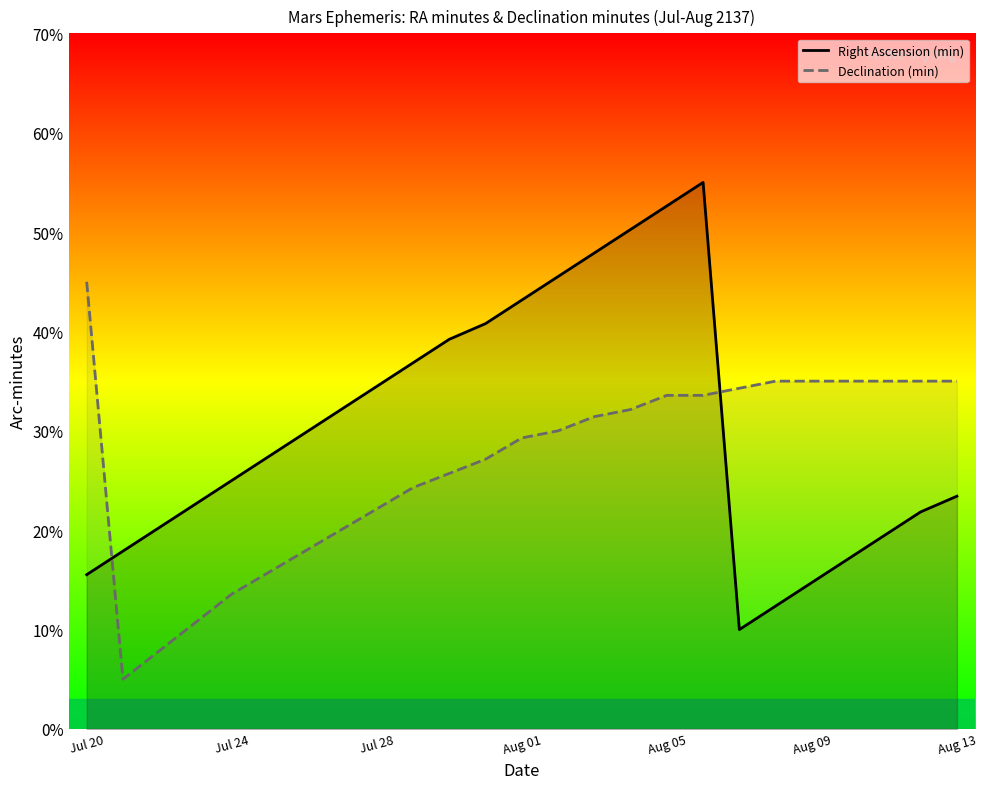

What is the highest value of the Declination (min) series?

45.0